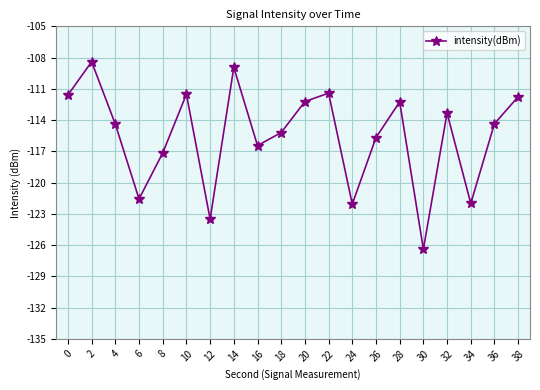

The chart shows a value of -115.7 at 26. True or false?

True